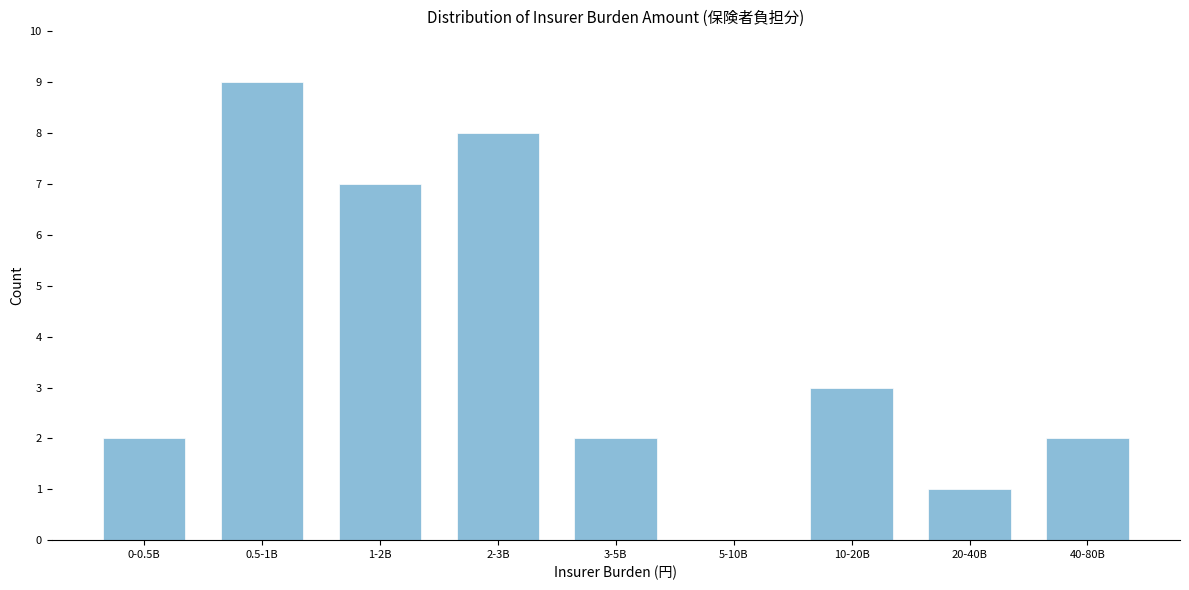

Reading left to right, extract all data points from this chart.

0-0.5B=2	0.5-1B=9	1-2B=7	2-3B=8	3-5B=2	5-10B=0	10-20B=3	20-40B=1	40-80B=2